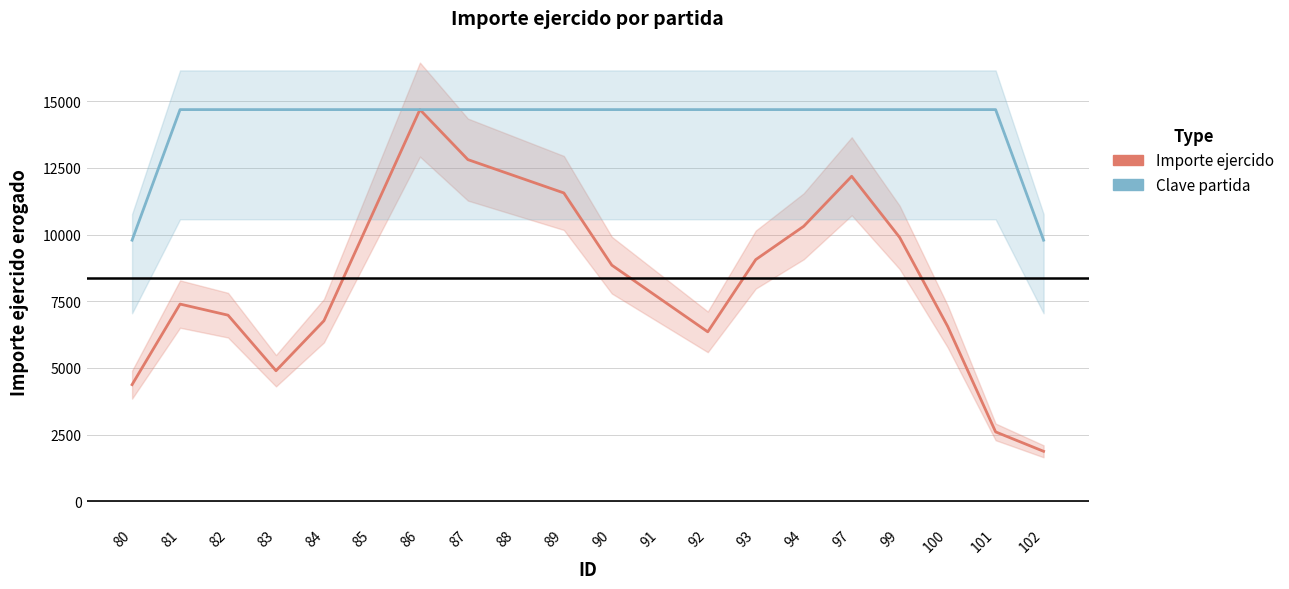

How many interior local peaks does the Importe ejercido series have?

3